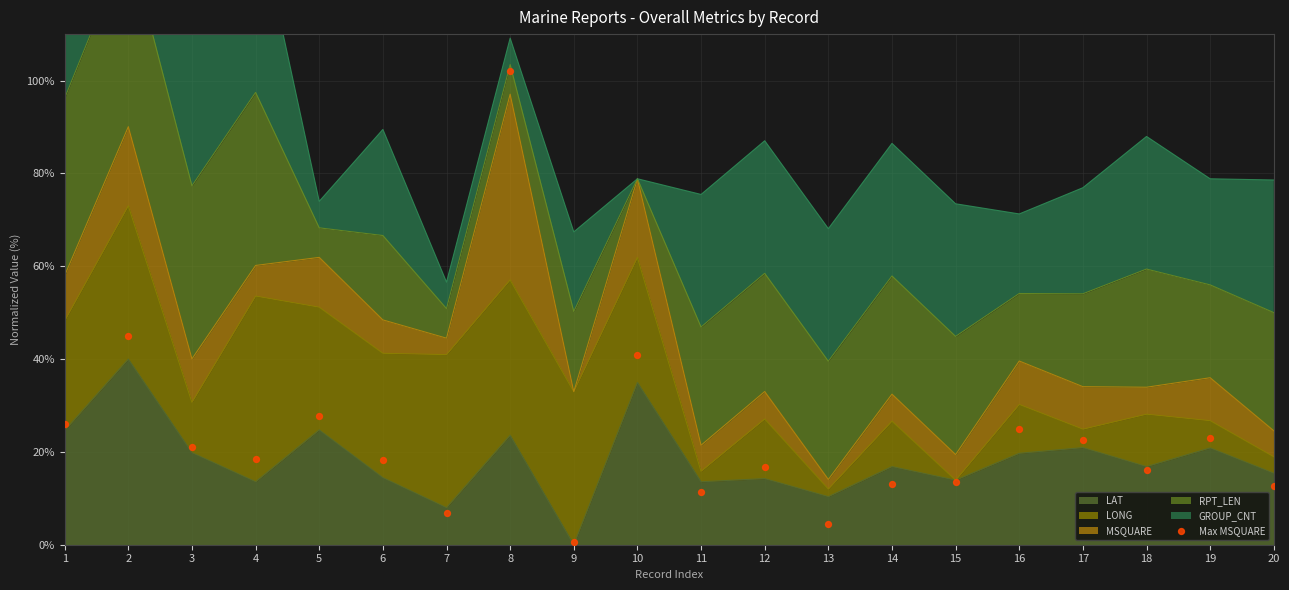

What is the ratio of the value at 2 to the value at 5?

1.6